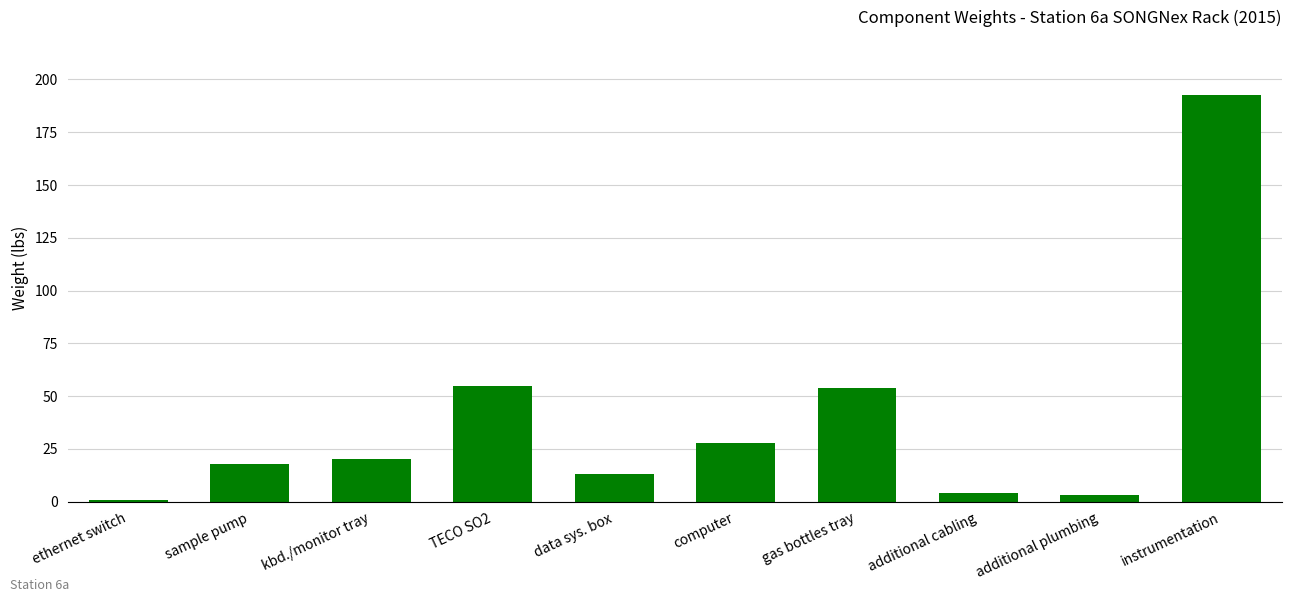

What is the sum of all values?

388.5